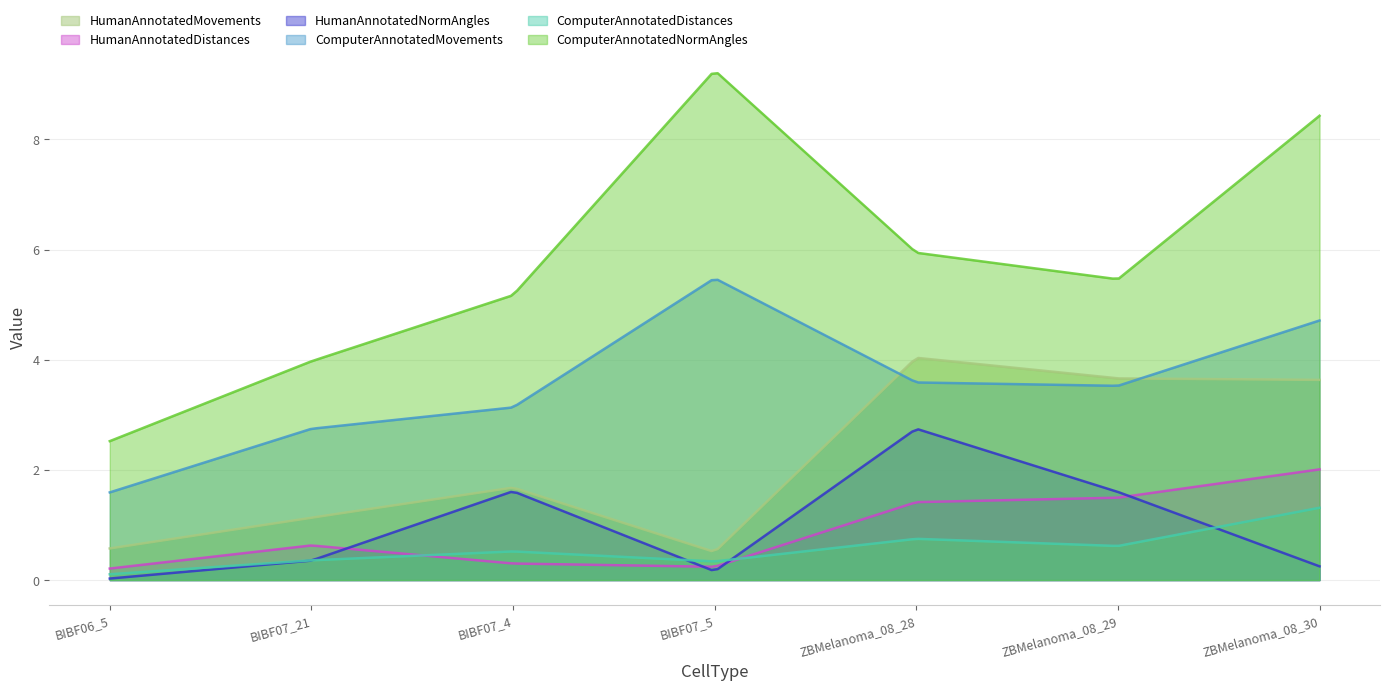

What is the highest value of the ComputerAnnotatedMovements series?

5.5